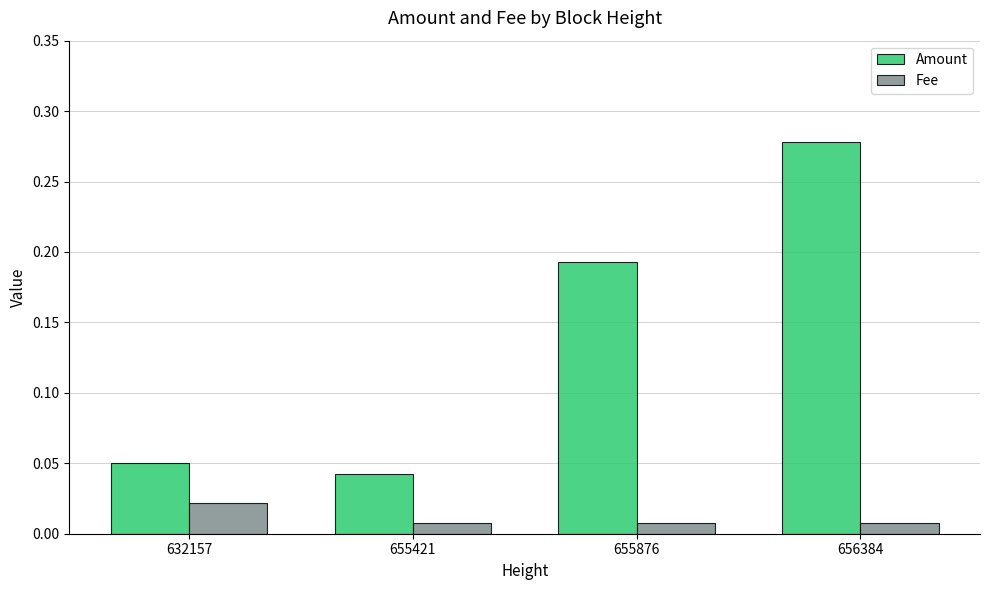

How many groups of bars are there?

4